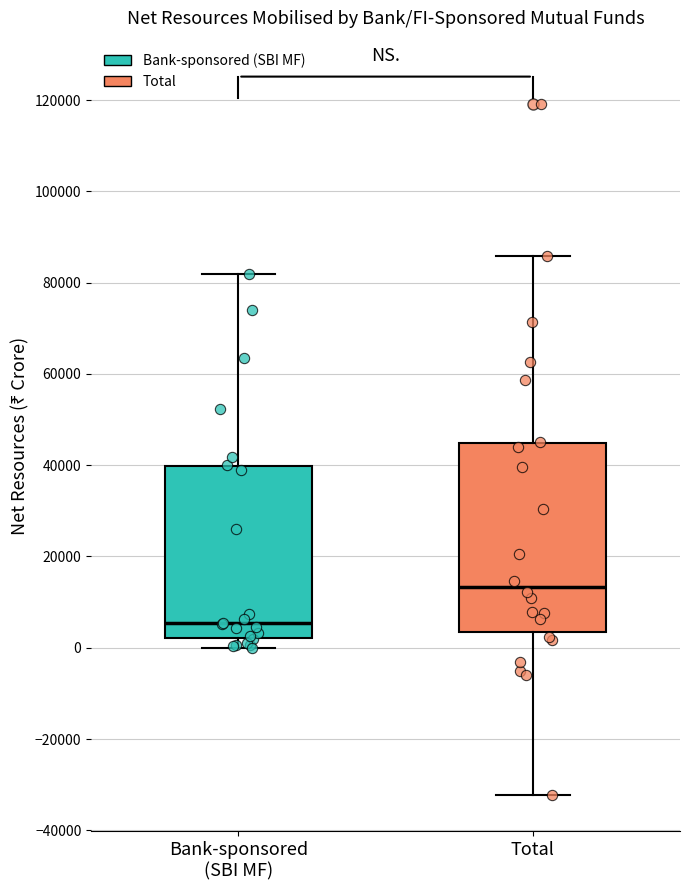

Comparing the boxes themselves (not the whiskers), which one is the tallest?

Total